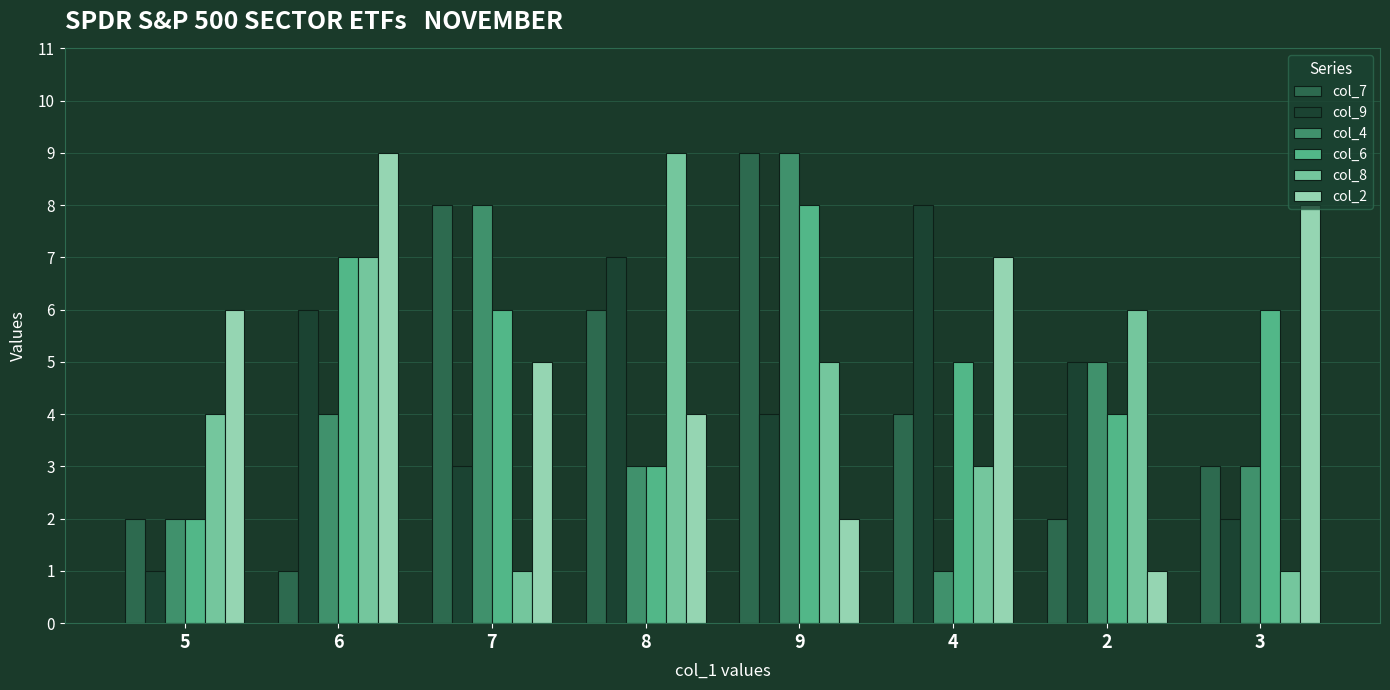

Is it true that col_4 equals 6 at 9?

False